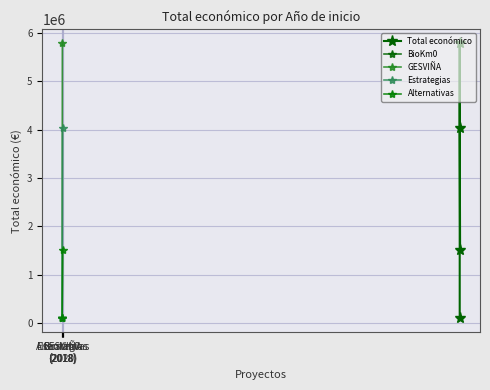

How many interior local peaks (higher than both neighbors) does the data have?

1